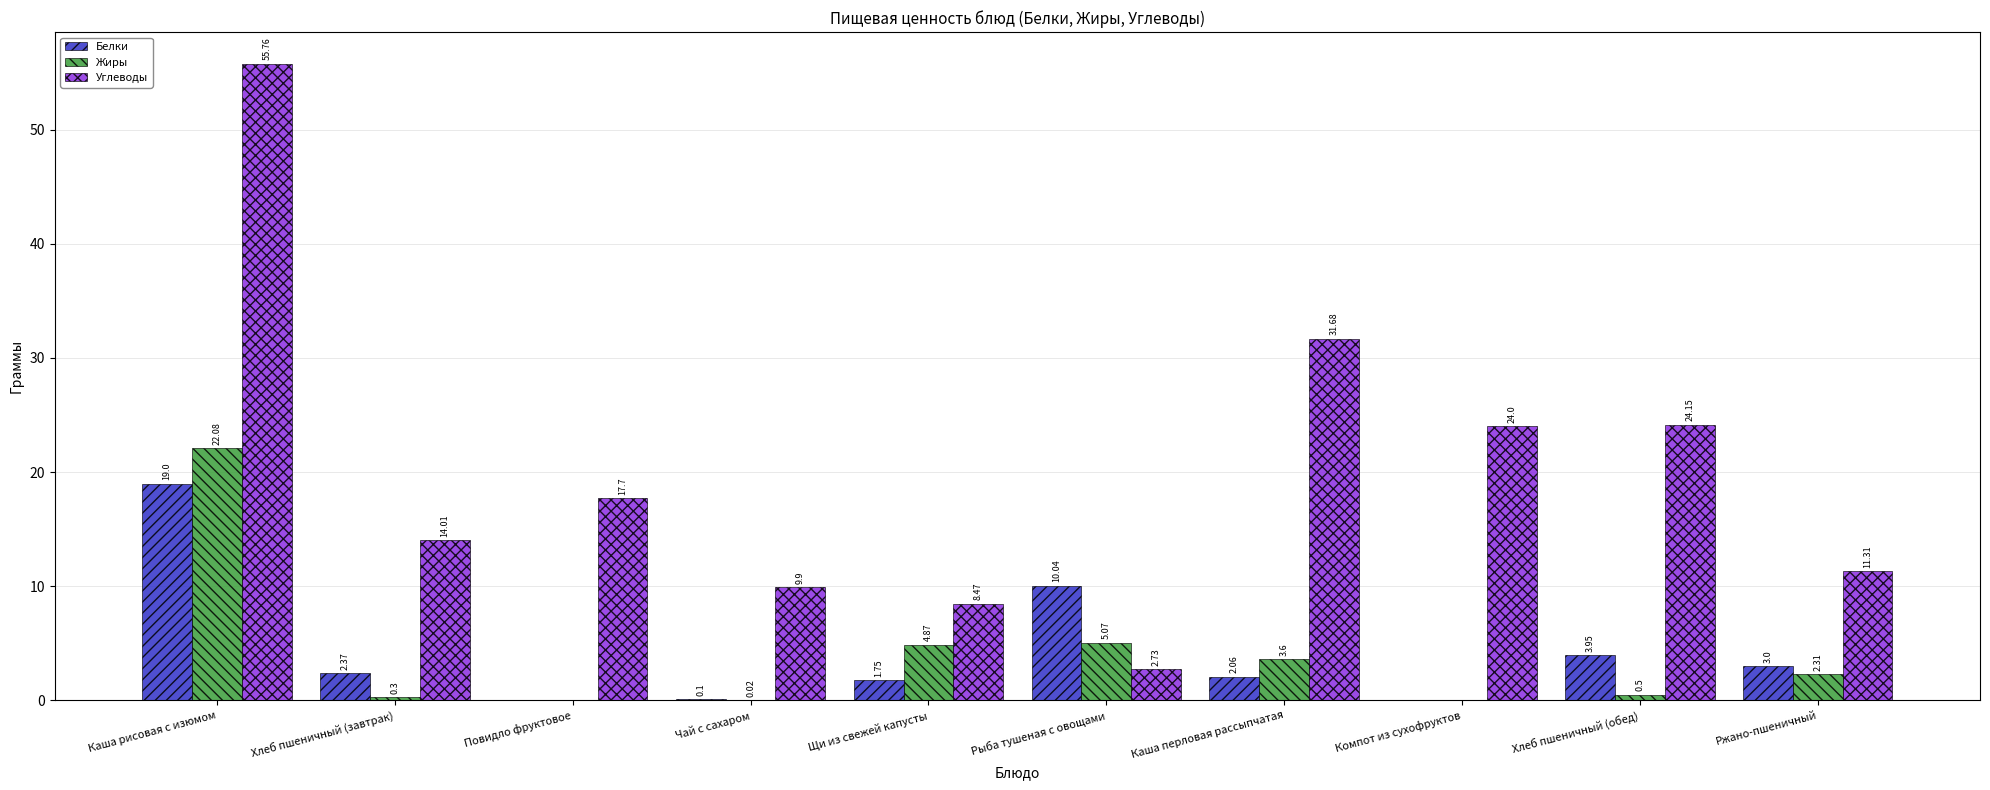

What is the approximate value of Белки at Чай с сахаром?

0.1